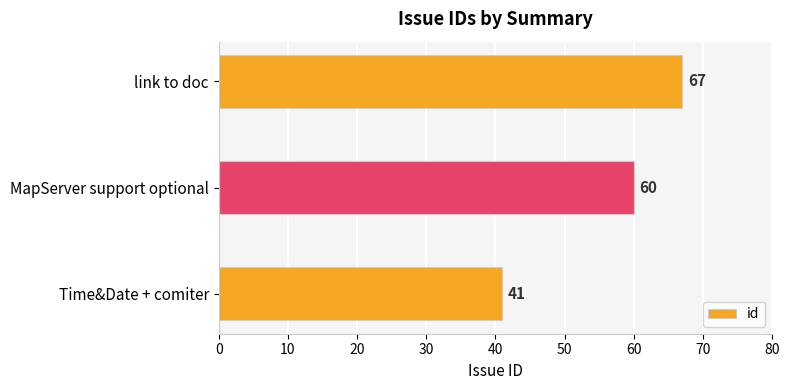

The value at Time&Date + comiter is 41. True or false?

True